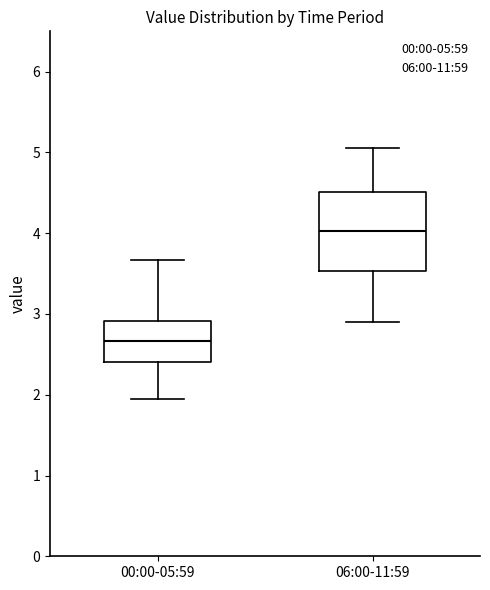

Which box has the highest median line?

06:00-11:59